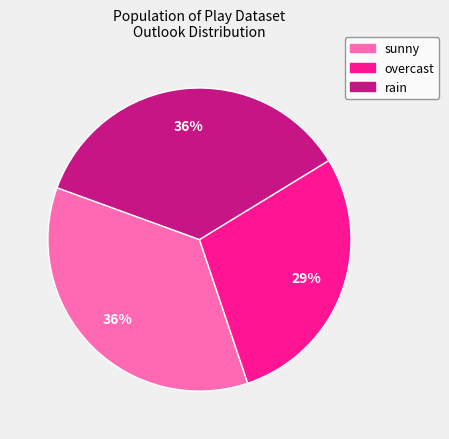

How many slices are in this pie chart?

3